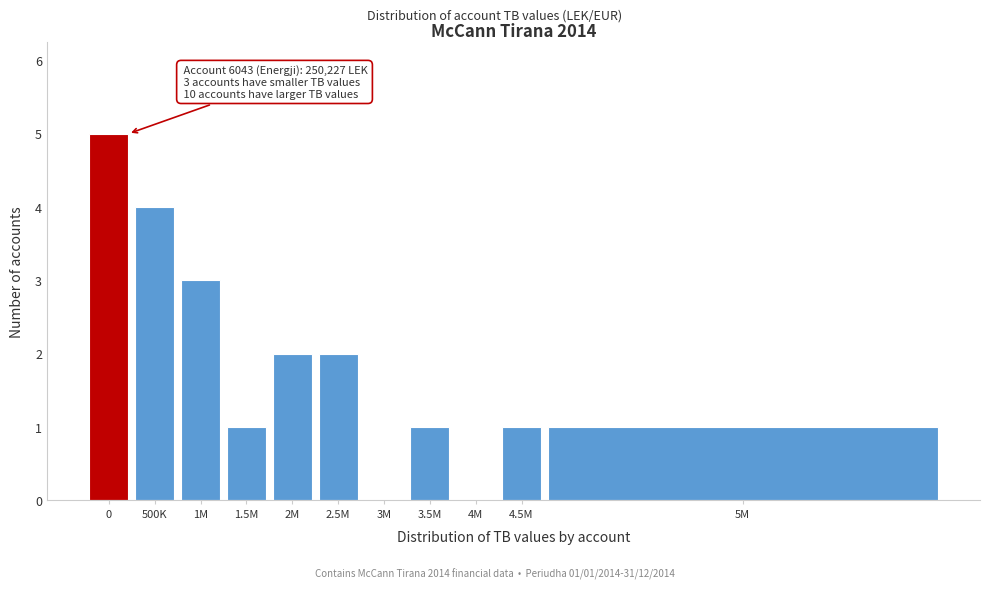

Reading left to right, transcribe all the data shown in this chart.

0=5	500K=4	1M=3	1.5M=1	2M=2	2.5M=2	3M=0	3.5M=1	4M=0	4.5M=1	5M=1